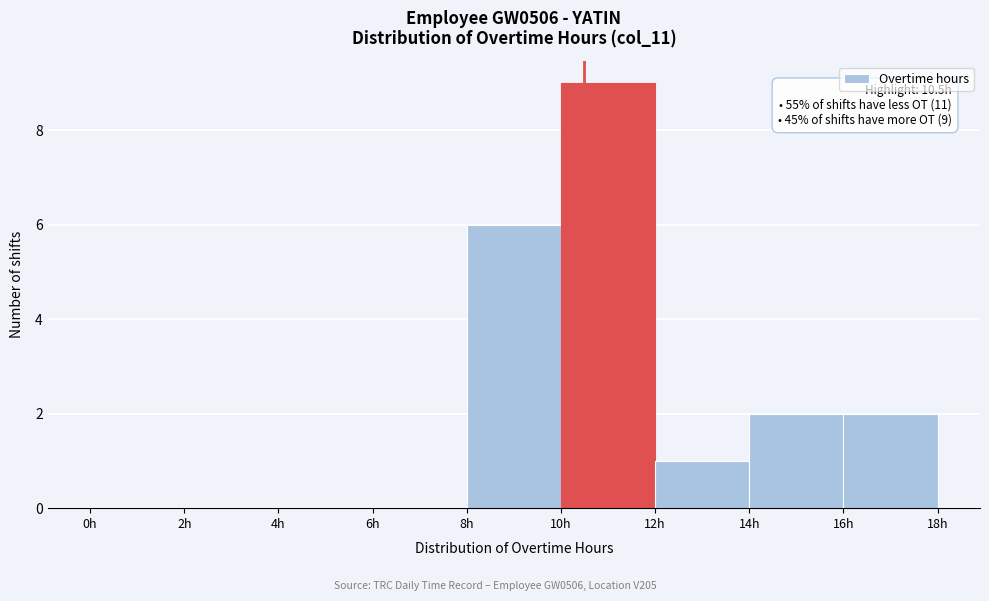

Which range on the x-axis has the tallest bar?

10 to 12